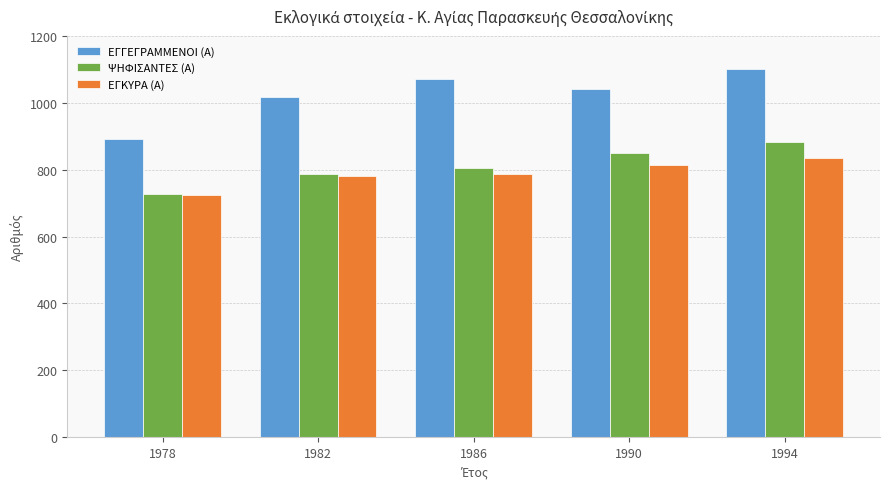

Rank the series by their maximum value, from lowest to highest.

ΕΓΚΥΡΑ (Α), ΨΗΦΙΣΑΝΤΕΣ (Α), ΕΓΓΕΓΡΑΜΜΕΝΟΙ (Α)